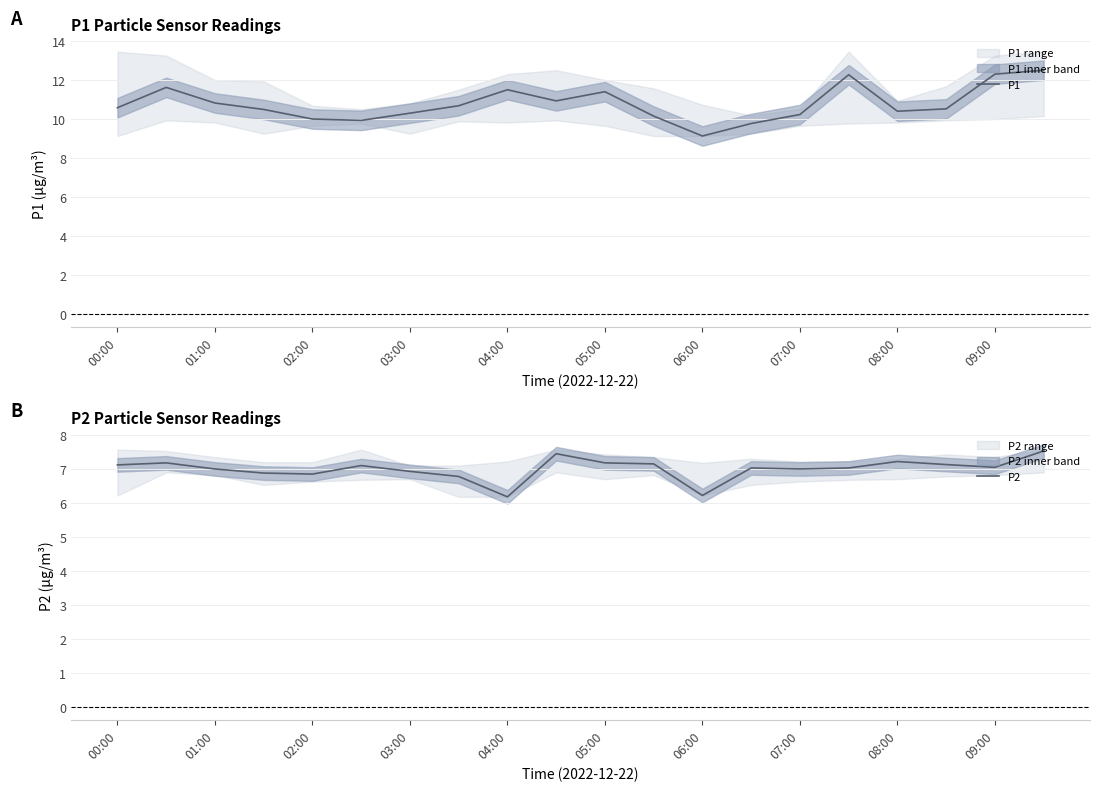

Count the number of data series in this chart.

2